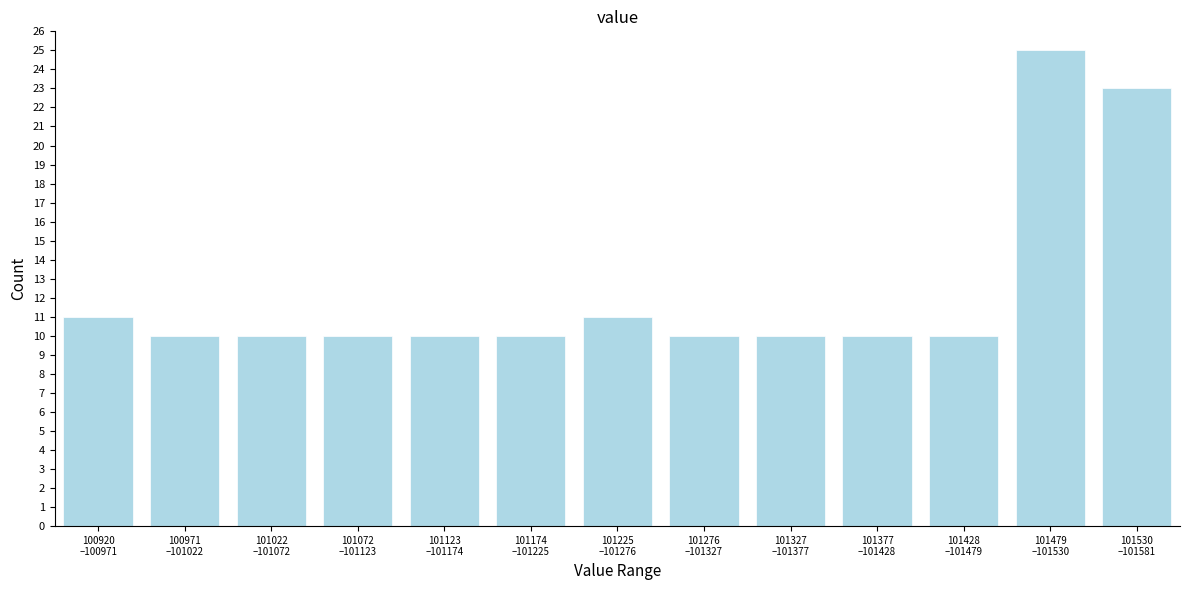

Reading left to right, transcribe all the data shown in this chart.

11	10	10	10	10	10	11	10	10	10	10	25	23